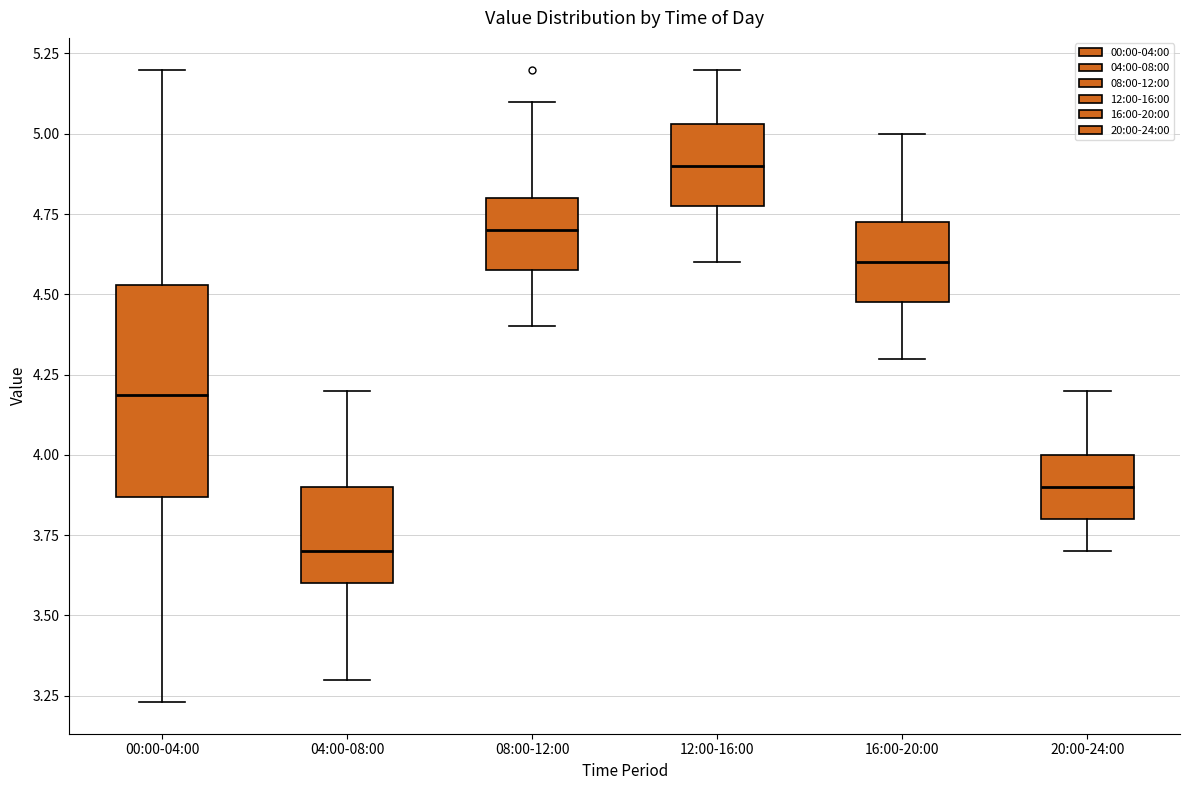

Which box's median line is the lowest?

04:00-08:00